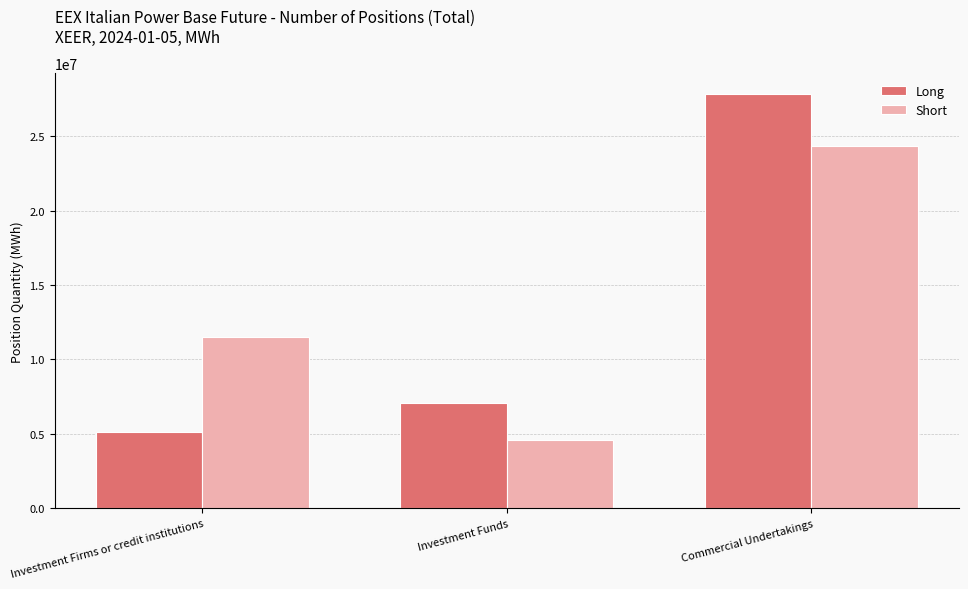

Reading left to right, extract all data points from this chart.

Long: 5109685	7066501	27835254
Short: 11486237	4572141	24372342